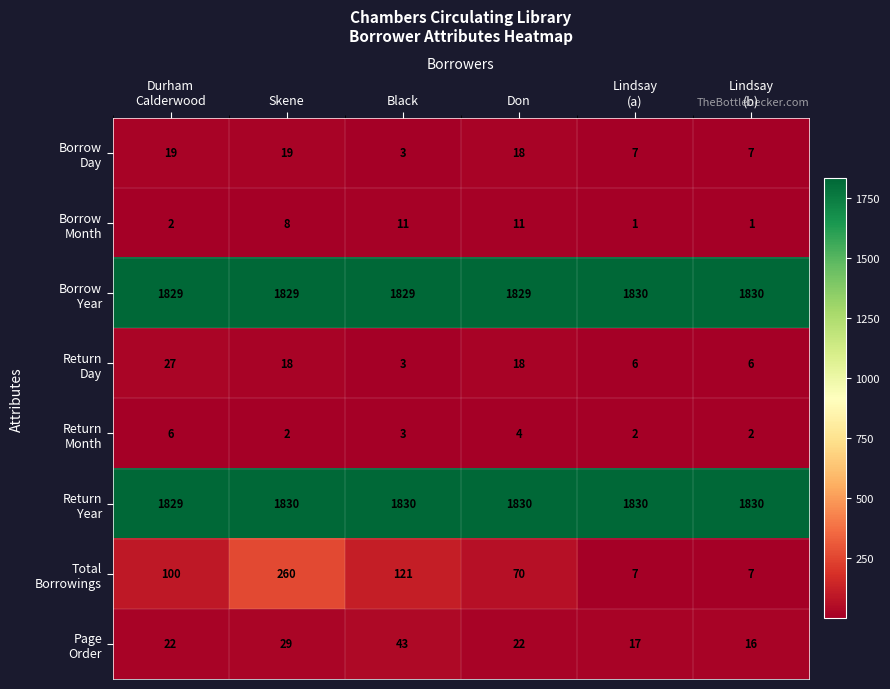

What is the smallest value displayed?

1